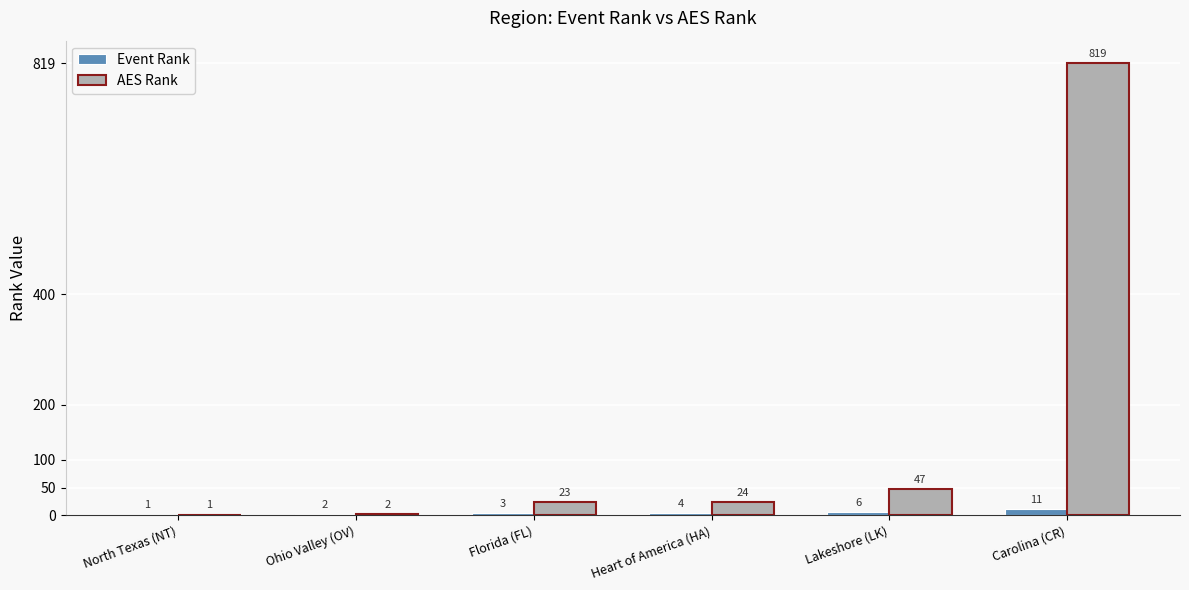

What is the approximate value of Event Rank at Carolina (CR)?

11